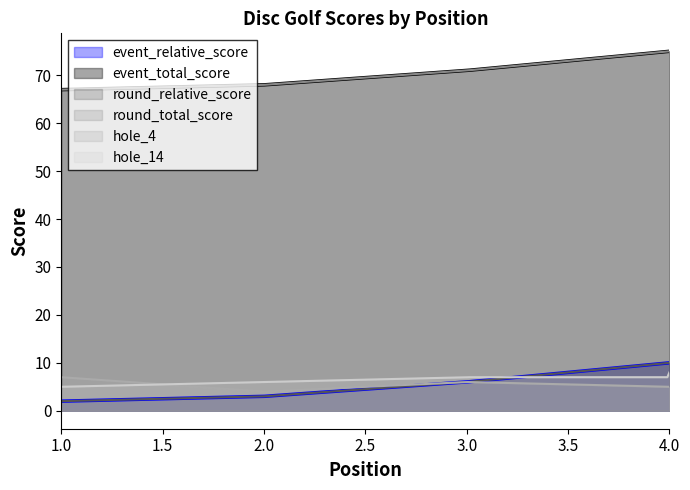

At which label does round_relative_score first exceed 6?

4